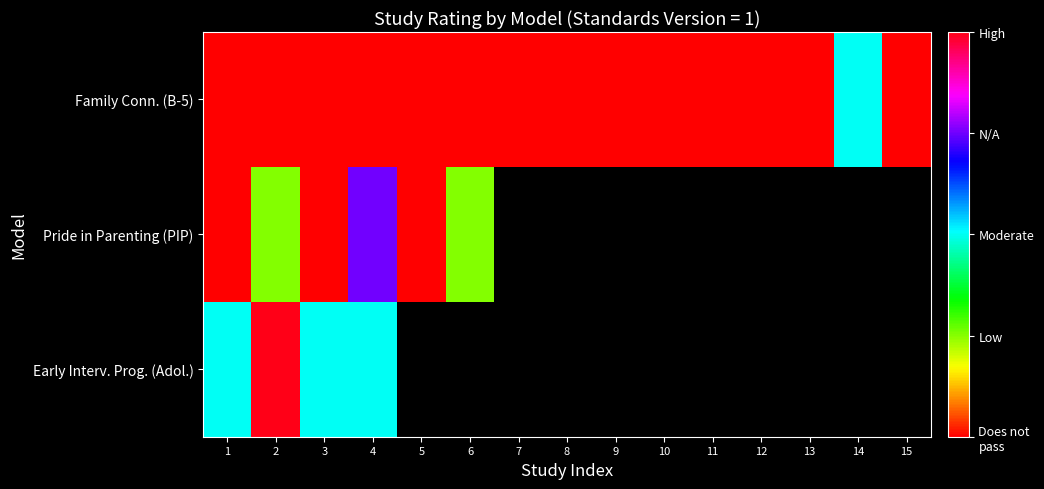

Where is Pride in Parenting (PIP) nearest to the value 1?

2